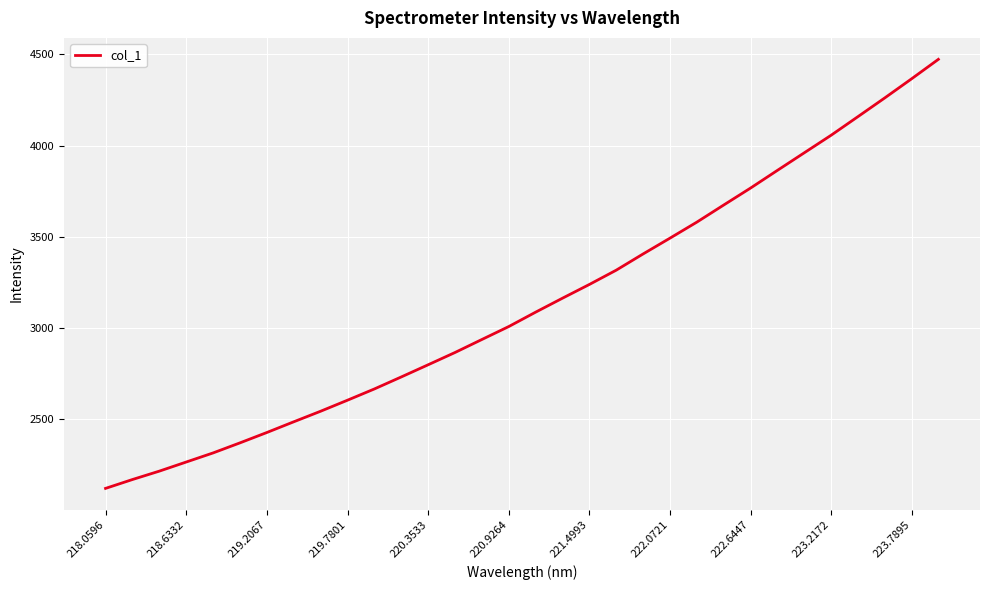

What is the greatest value displayed?

4472.6